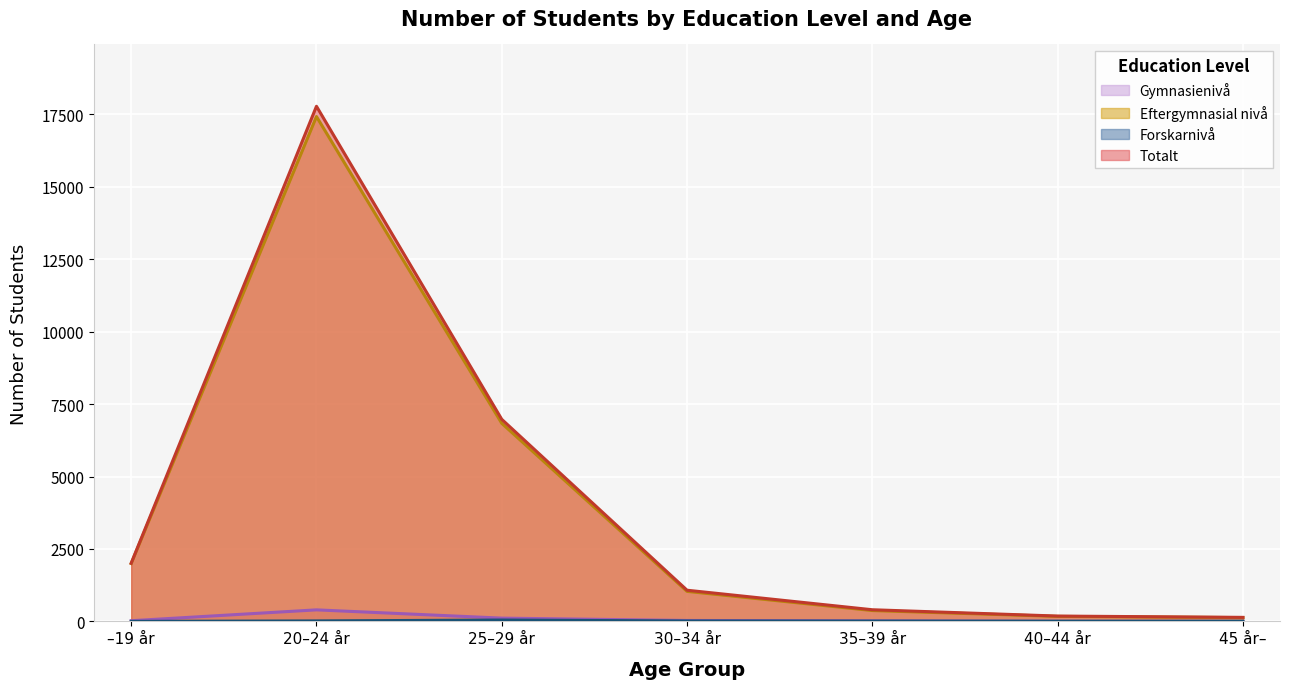

Rank the series by their maximum value, from lowest to highest.

Forskarnivå, Gymnasienivå, Eftergymnasial nivå, Totalt